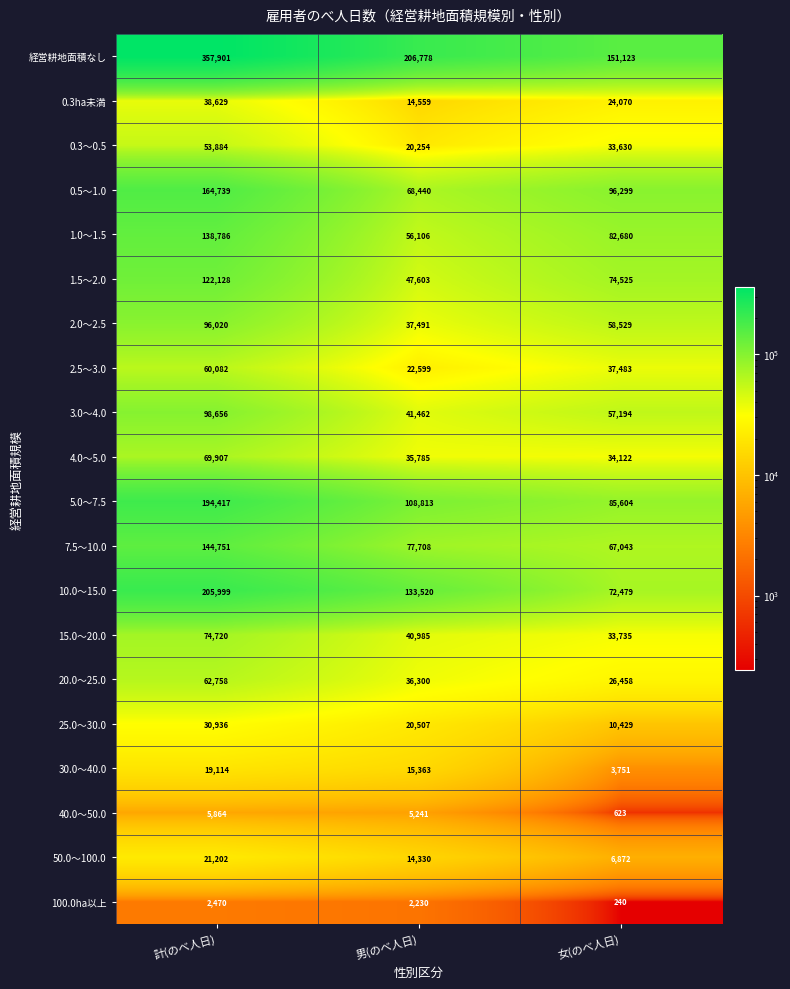

What is the sum of all 1.5～2.0 values?

244256